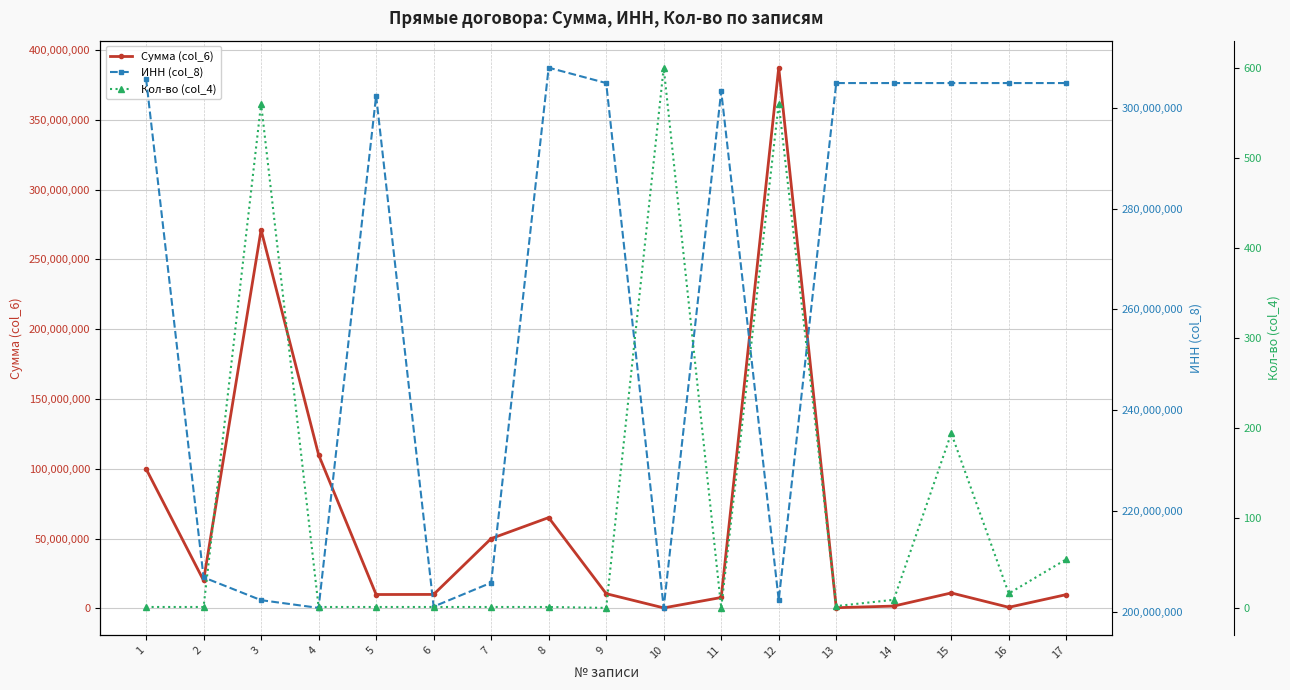

At how many categories does at least one series exceed 616846?

17